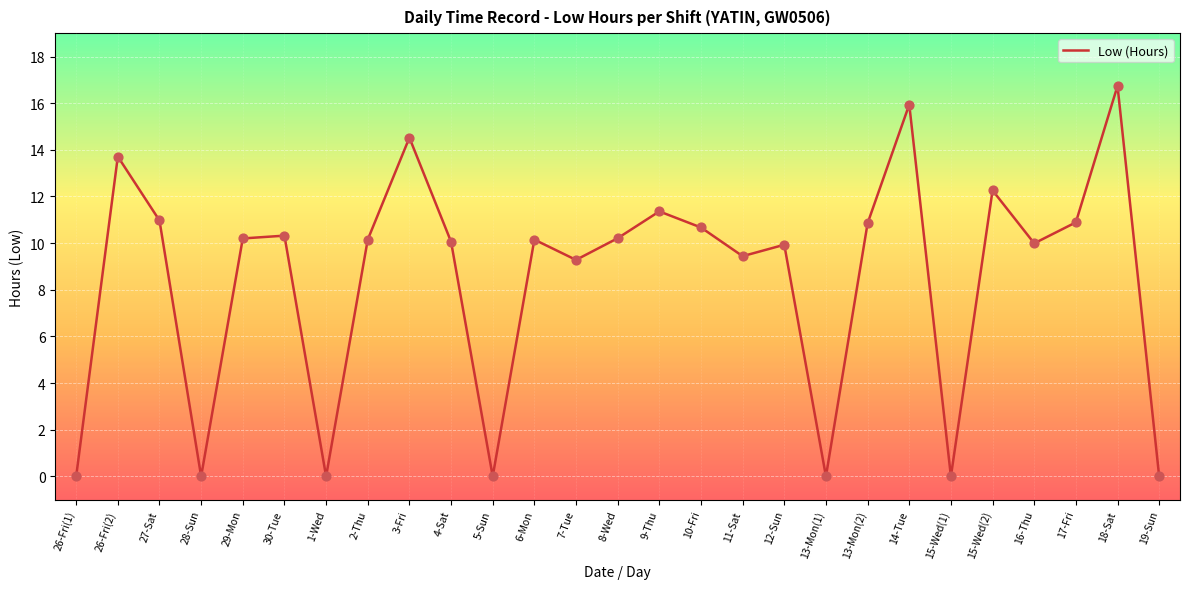

What is the change in value from 9-Thu to 13-Mon(2)?

-0.5